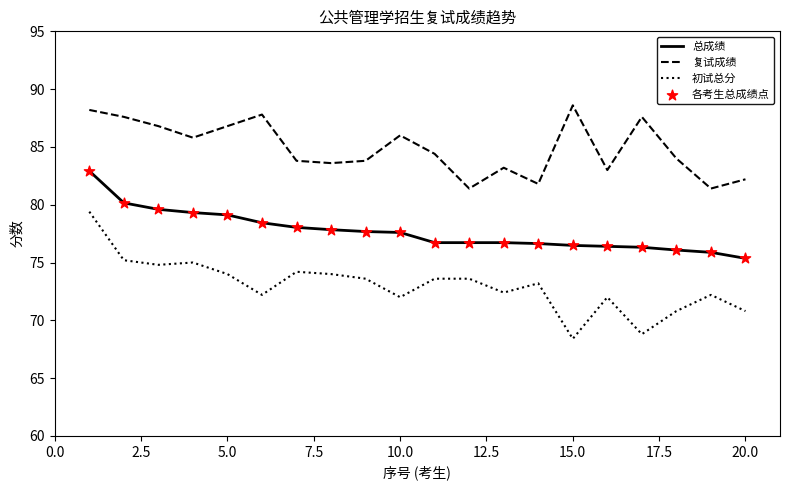

Which series has the largest range (max minus min)?

初试总分